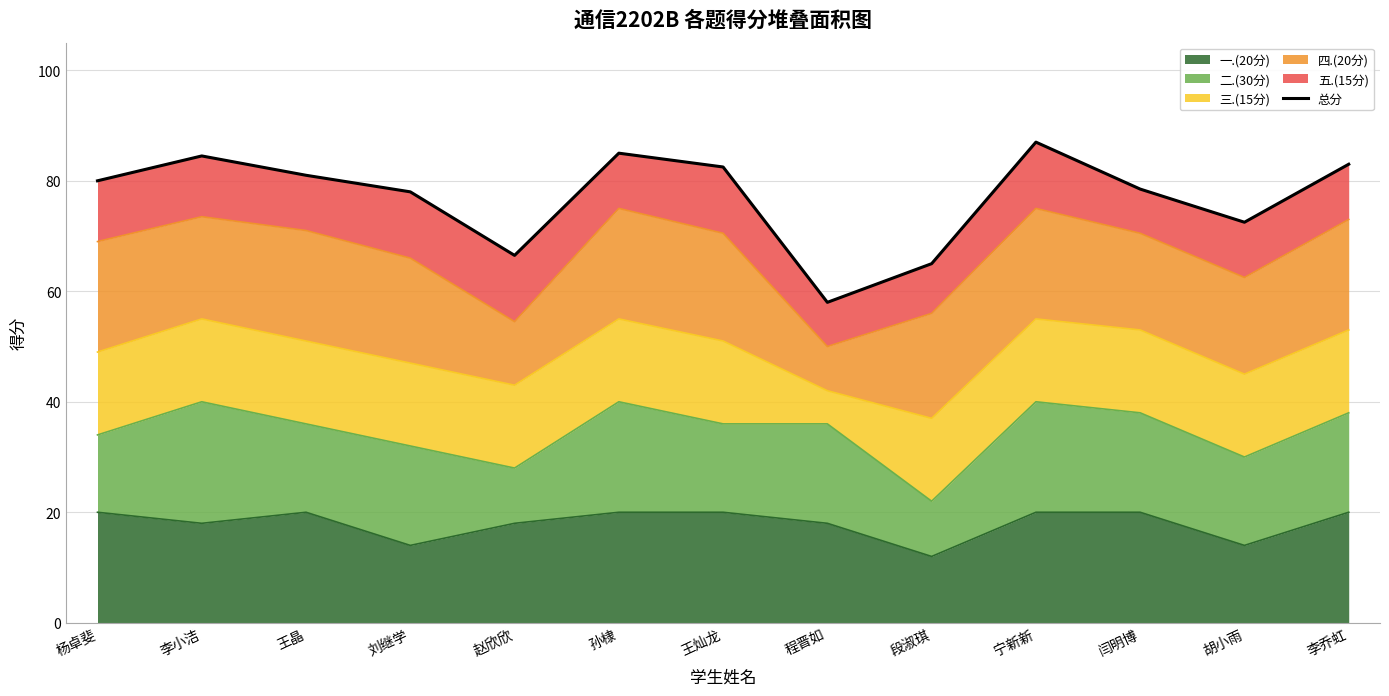

True or false: the data shows 125.9 at 孙棣.

False